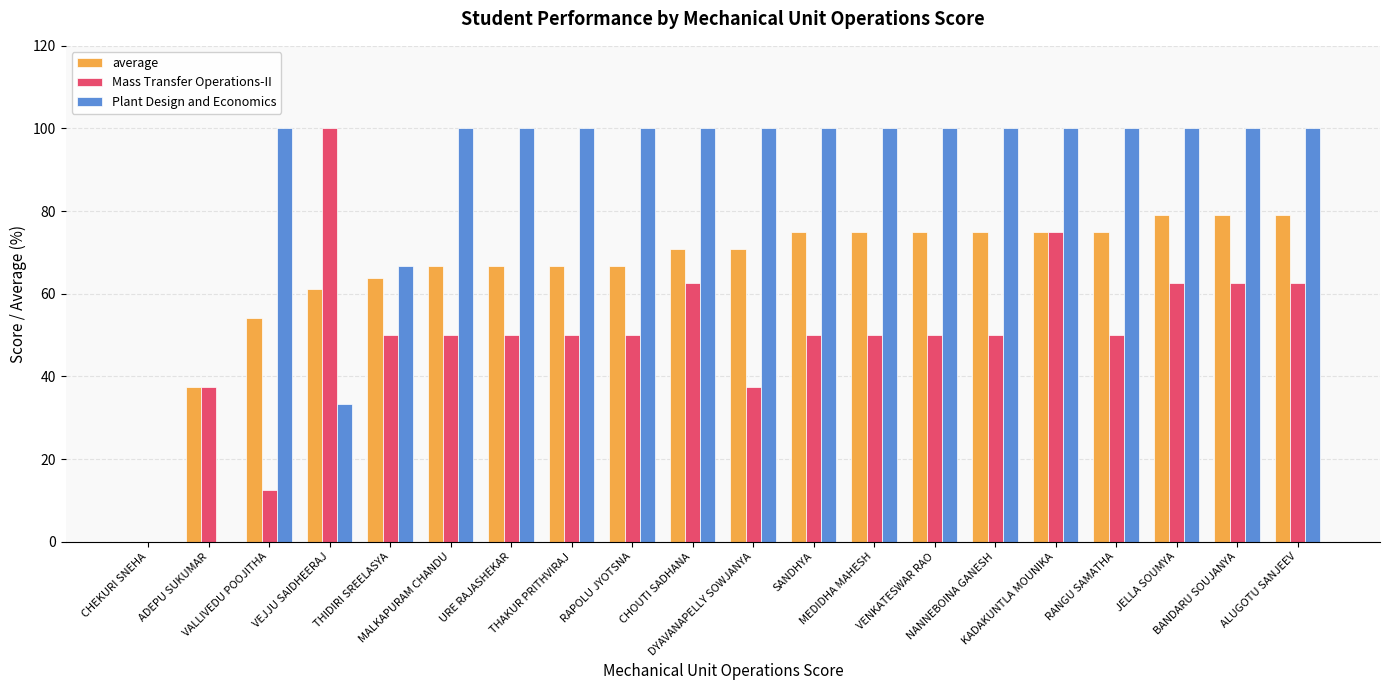

What is the greatest value displayed?

100.0